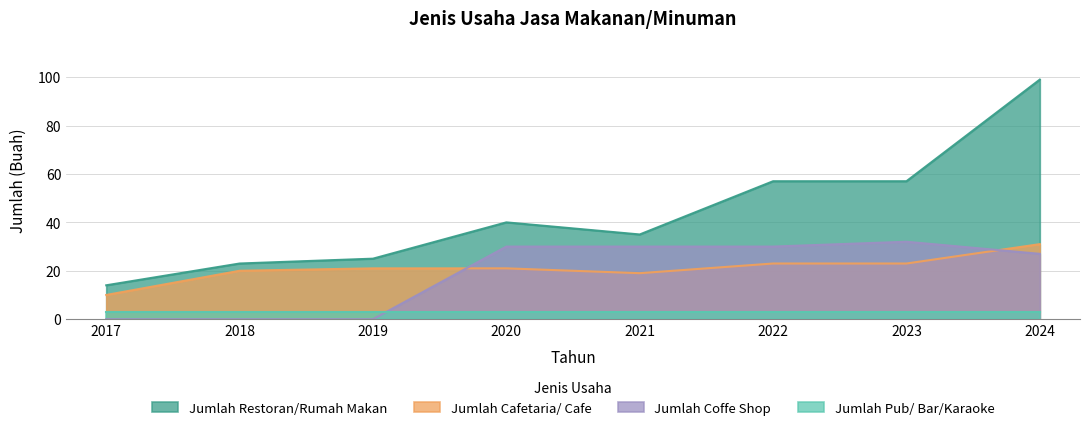

Which series changed the most between 2018 and 2024?

Jumlah Restoran/Rumah Makan